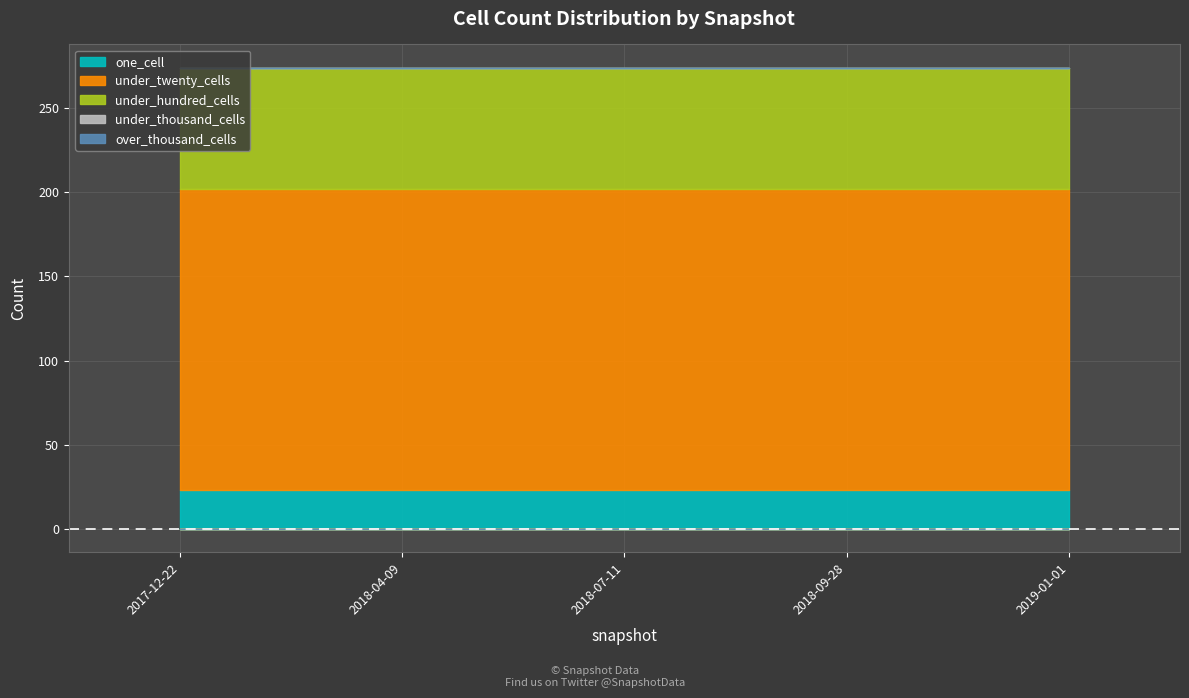

At which category is the sum across all series the highest?

2017-12-22